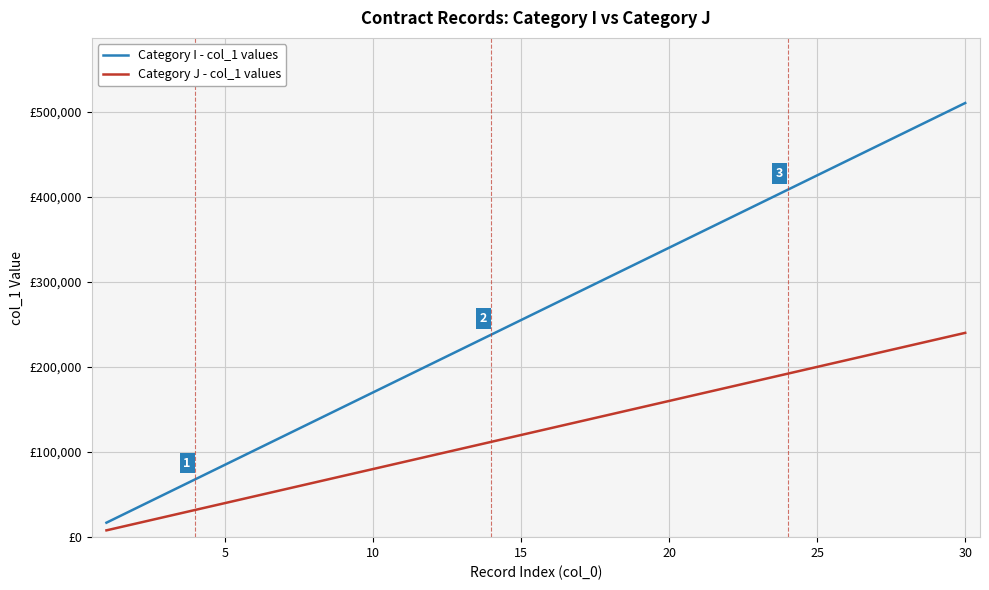

What are all the series names shown in the legend?

Category I - col_1 values, Category J - col_1 values